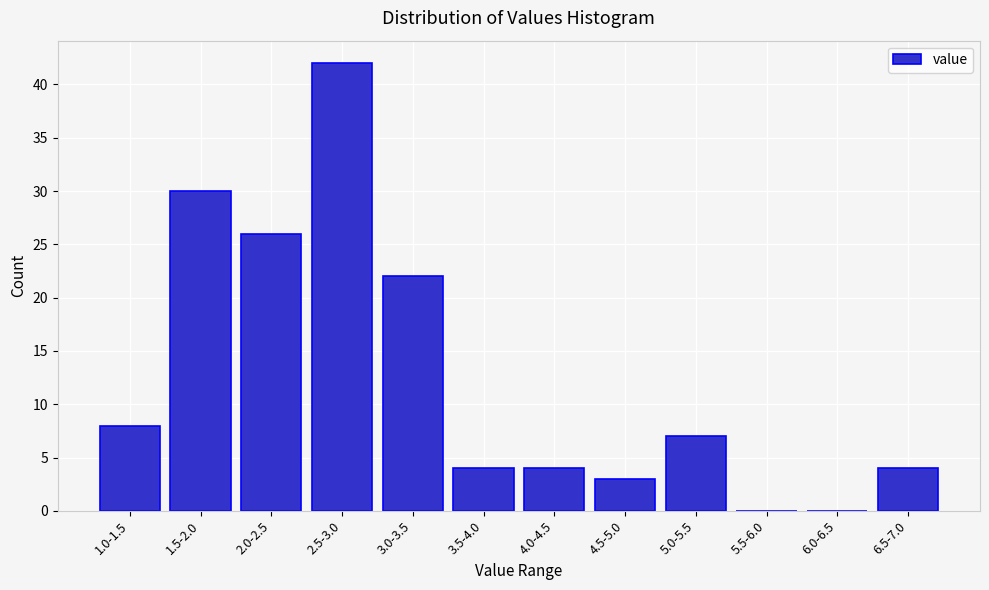

Reading left to right, extract all data points from this chart.

1.0-1.5=8	1.5-2.0=30	2.0-2.5=26	2.5-3.0=42	3.0-3.5=22	3.5-4.0=4	4.0-4.5=4	4.5-5.0=3	5.0-5.5=7	5.5-6.0=0	6.0-6.5=0	6.5-7.0=4